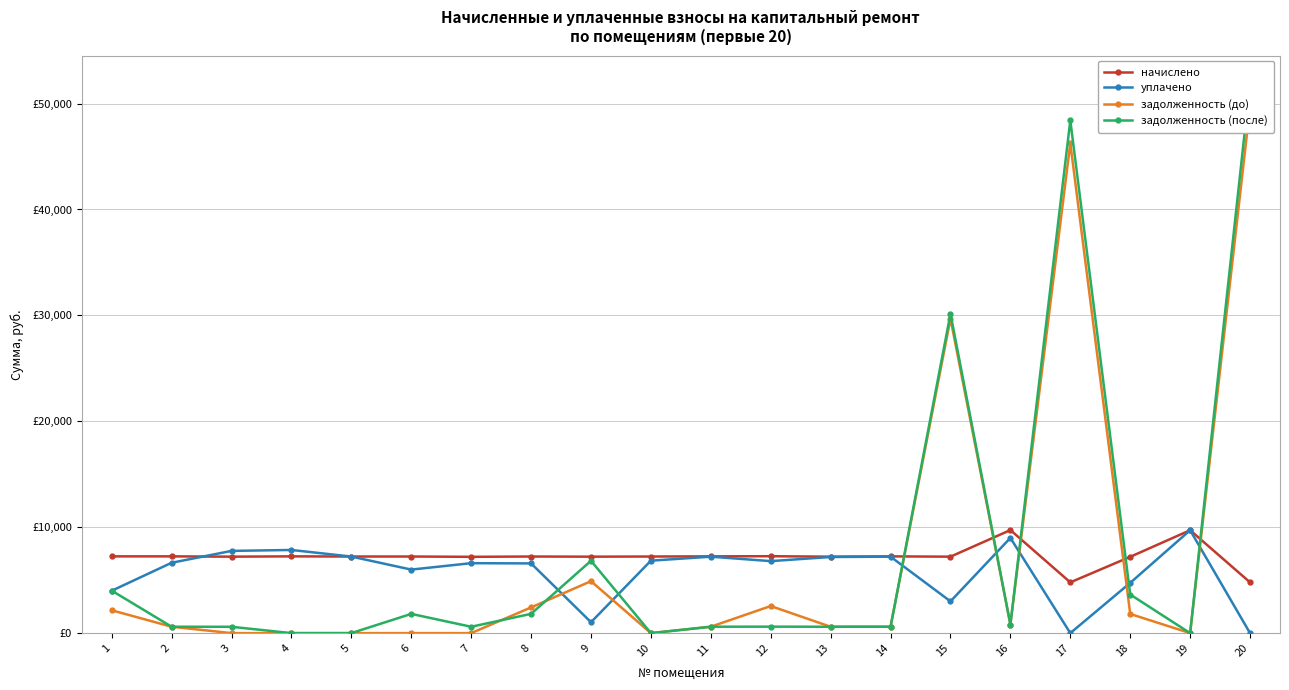

At 1, list the series in order from smallest to largest.

задолженность (до), уплачено, задолженность (после), начислено